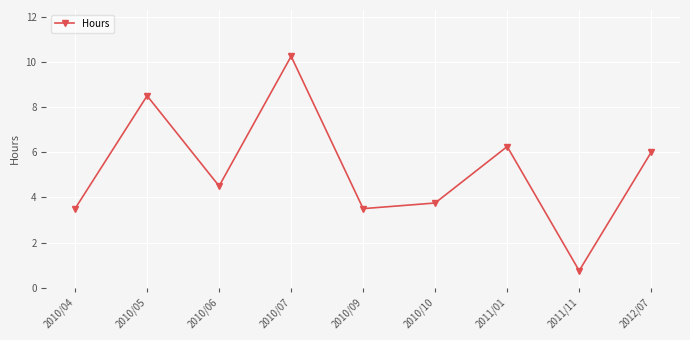

Where is the first local minimum?

2010/06